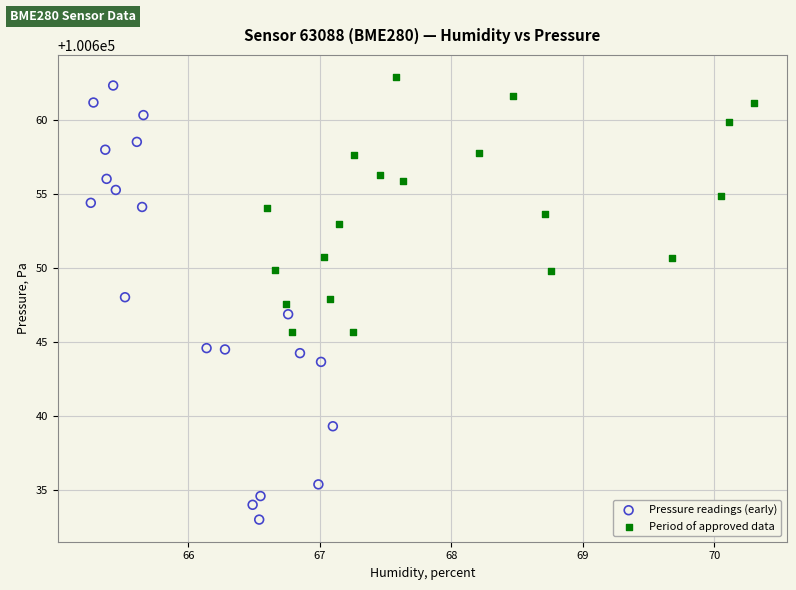

Which series reaches the minimum Y coordinate?

Pressure readings (early)